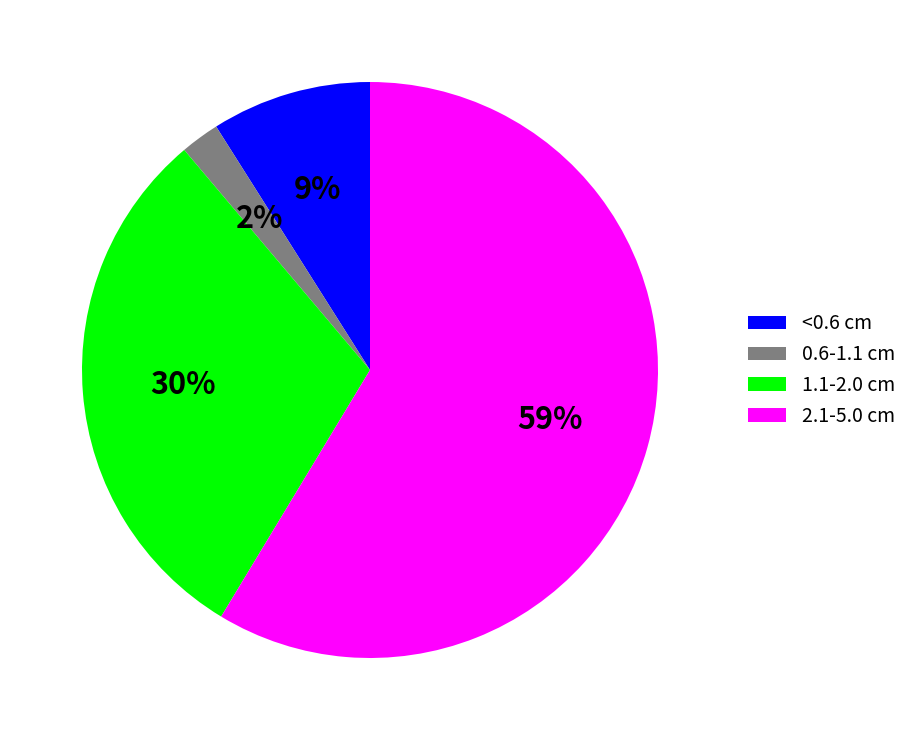

Is the sum of 1.1-2.0 cm and <0.6 cm greater than half?

No